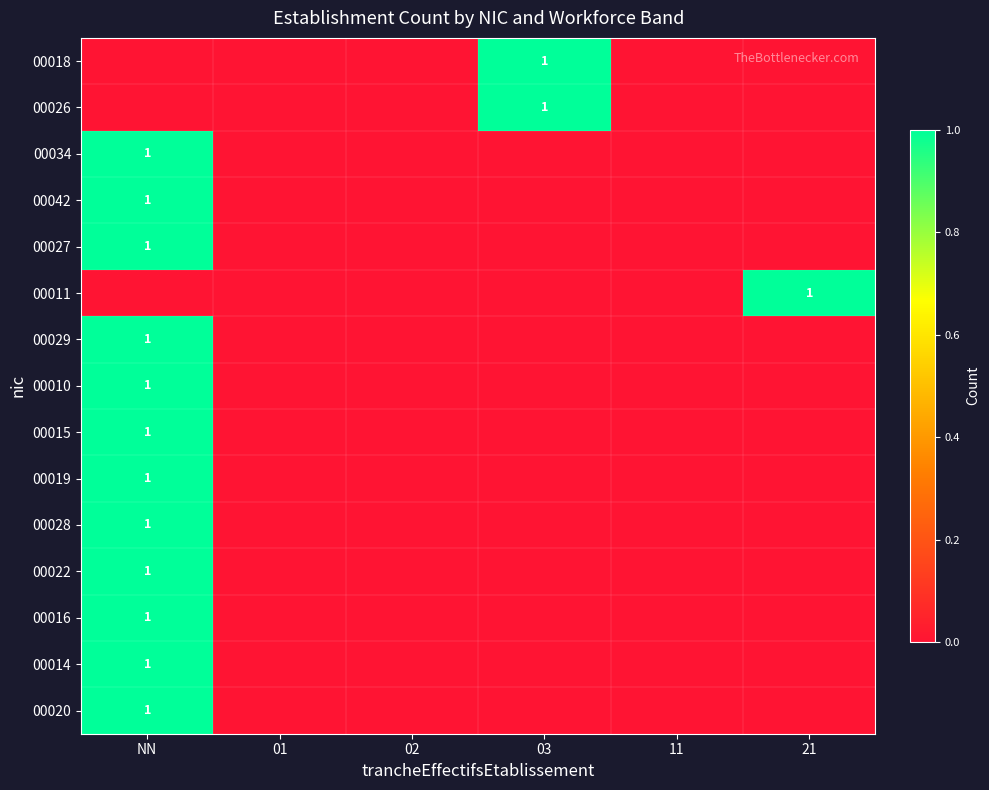

At which label does 00014 reach its peak?

NN